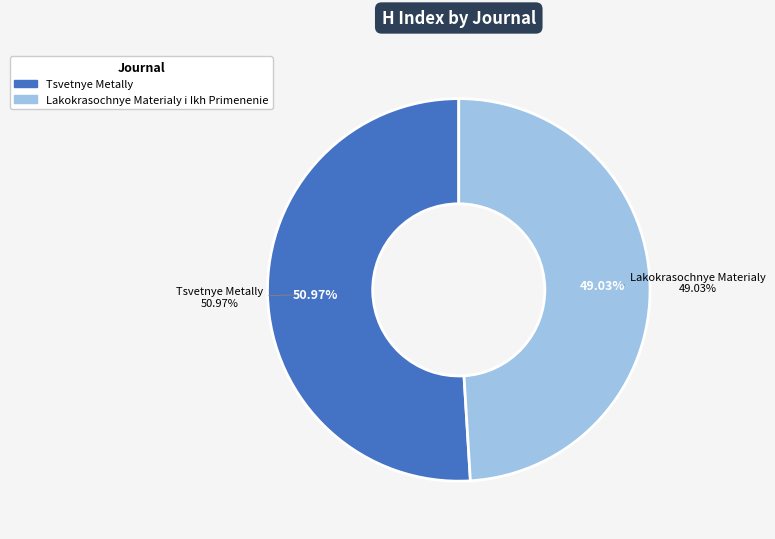

What percentage is the Lakokrasochnye Materialy i Ikh Primenenie slice, to the nearest percent?

49%